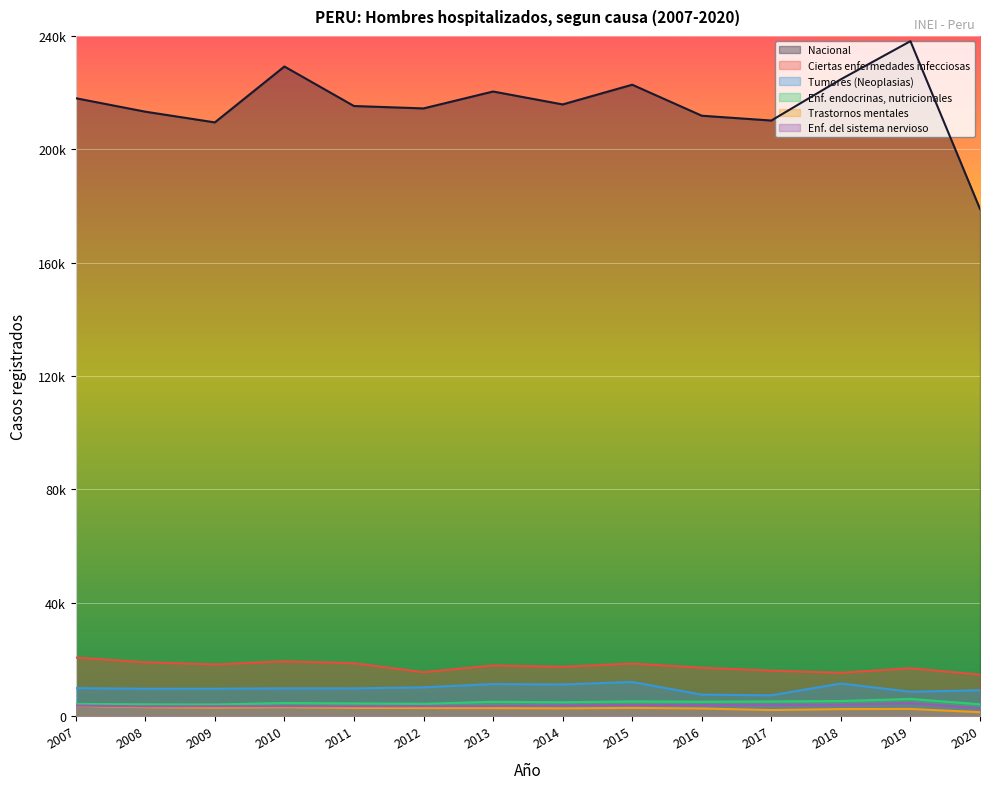

True or false: Enf. endocrinas, nutricionales and Tumores (Neoplasias) intersect in this chart.

False